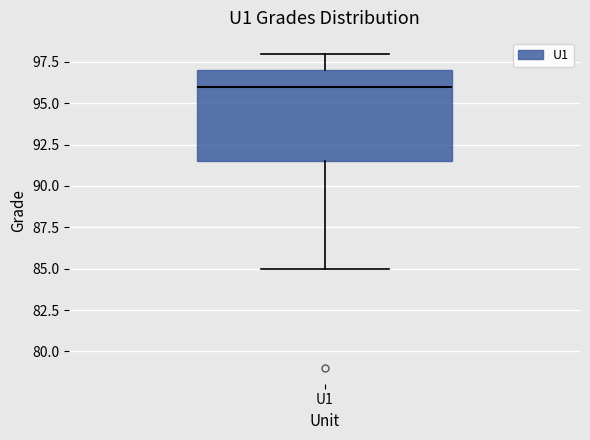

Where does the median line of the box for U1 sit on the y-axis? The values are not printed on the chart, so give them approximately, as read against the axis.

96.0